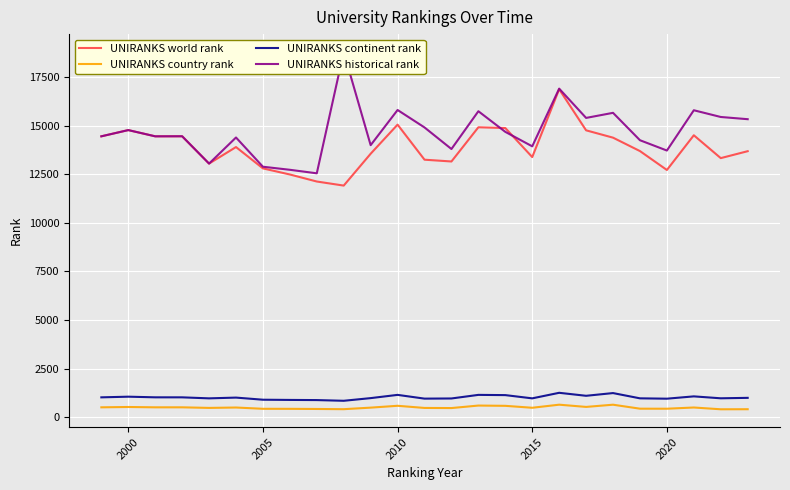

What are all the series names shown in the legend?

UNIRANKS world rank, UNIRANKS country rank, UNIRANKS continent rank, UNIRANKS historical rank